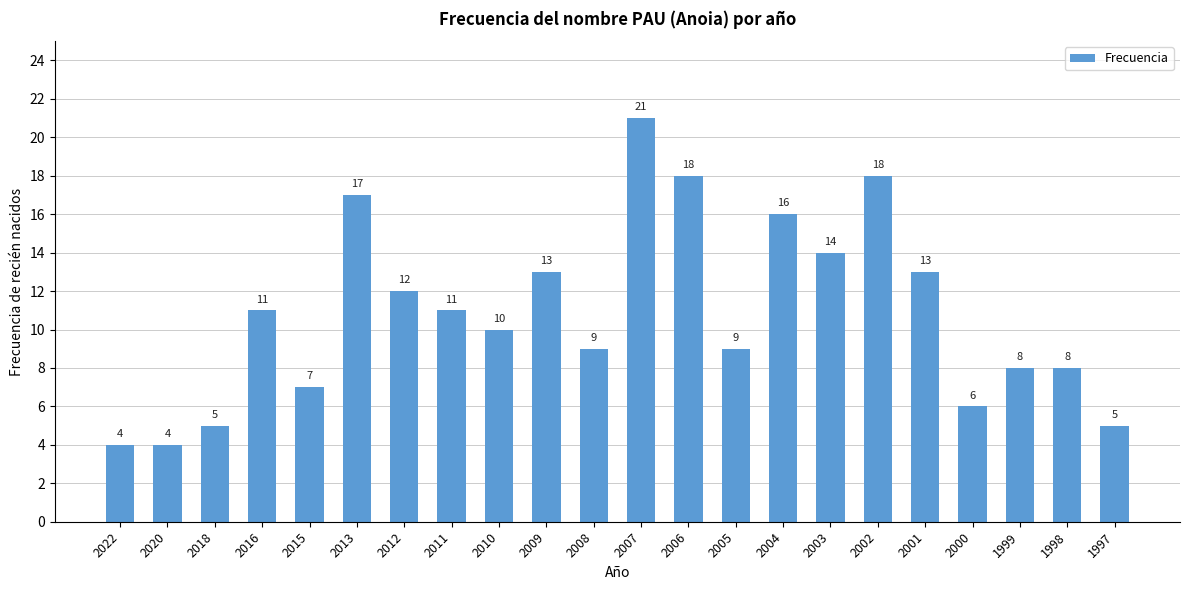

Which has a higher value, 2012 or 2015?

2012